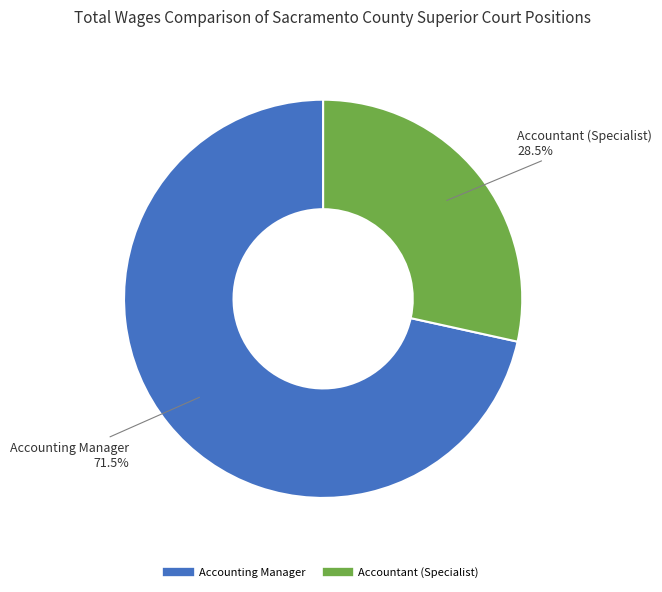

To the nearest percent, what is the average slice percentage?

50%